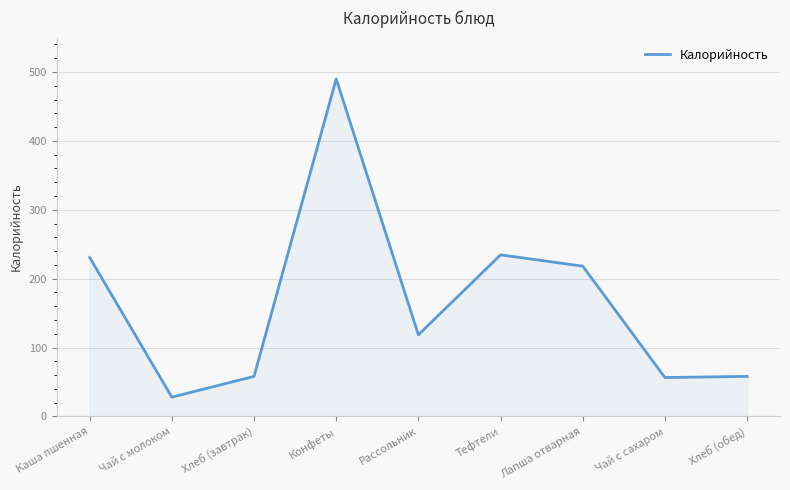

At which label is the value closest to 258?

Тефтели